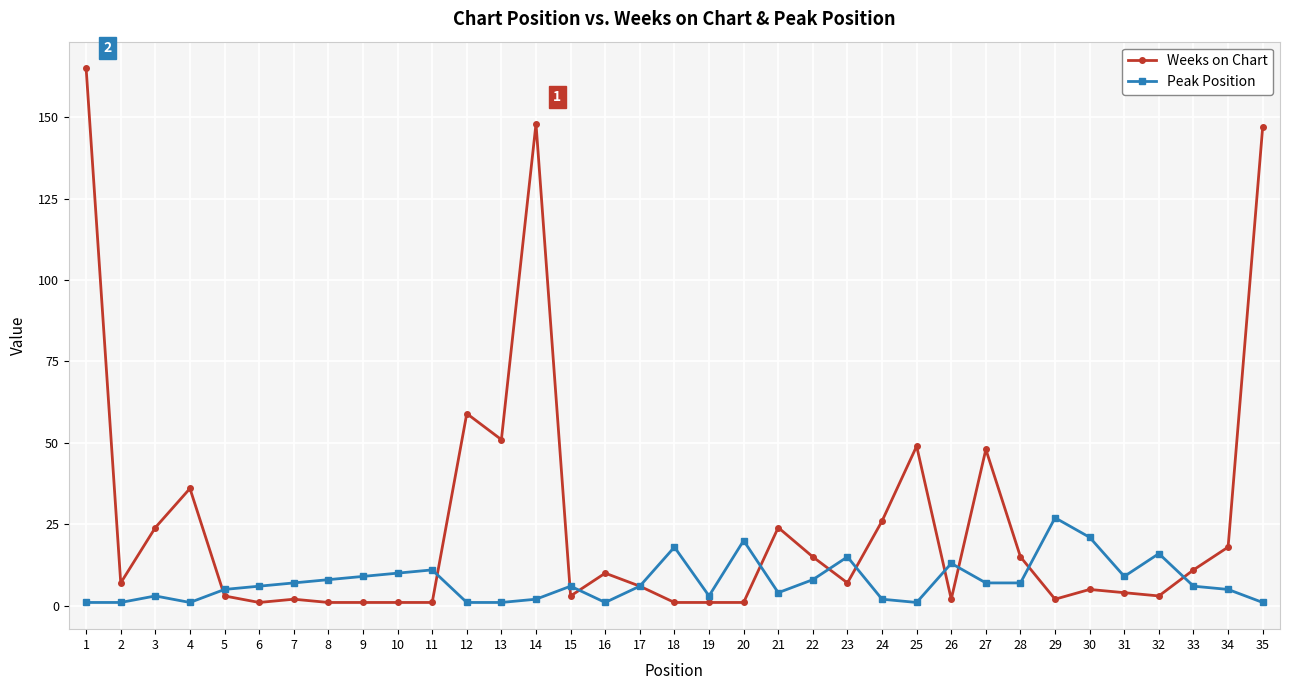

Where is the first local maximum for Weeks on Chart?

4